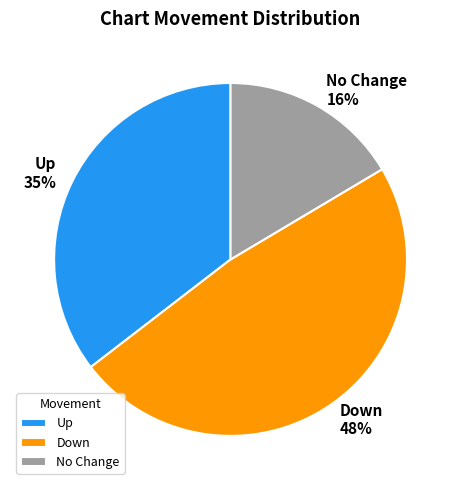

Does No Change account for over 50% of the chart?

No